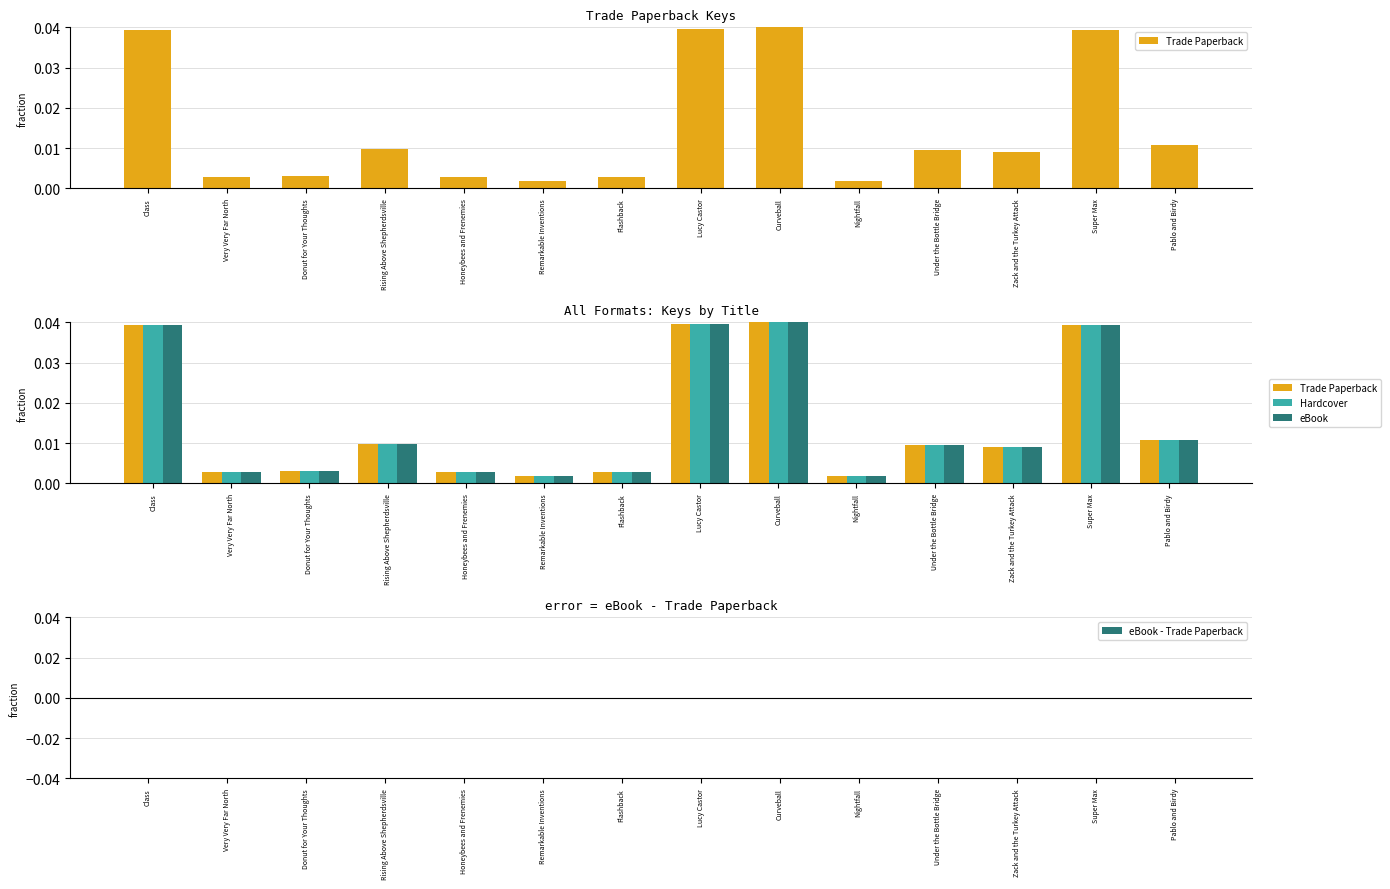

The value of Trade Paperback at Under the Bottle Bridge is 0.0. True or false?

False